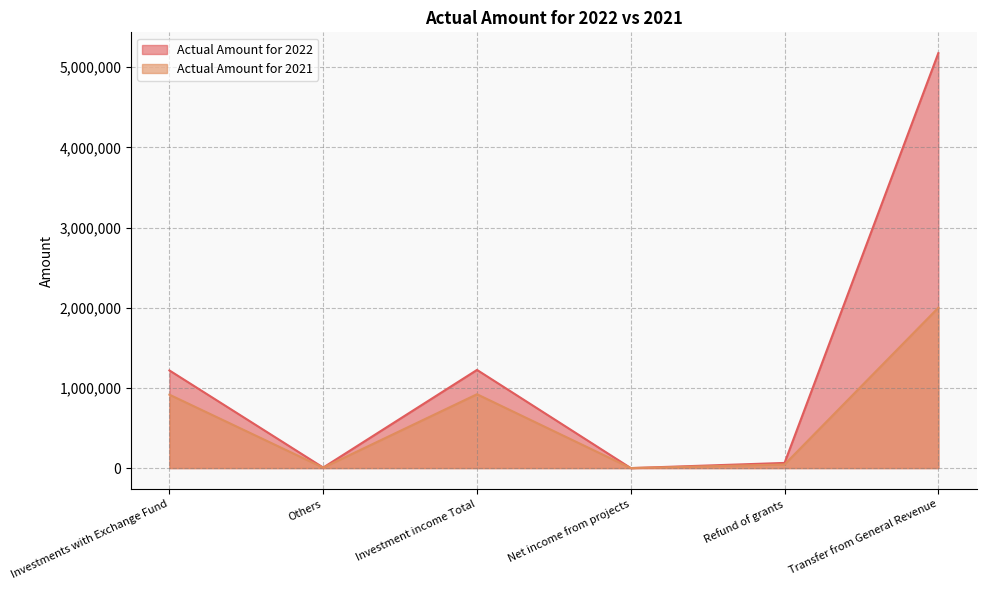

What are all the series names shown in the legend?

Actual Amount for 2022, Actual Amount for 2021